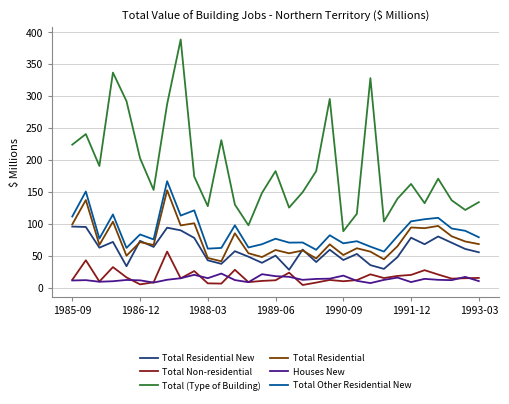

True or false: Total Residential has more than 1 points higher than both neighbors.

True